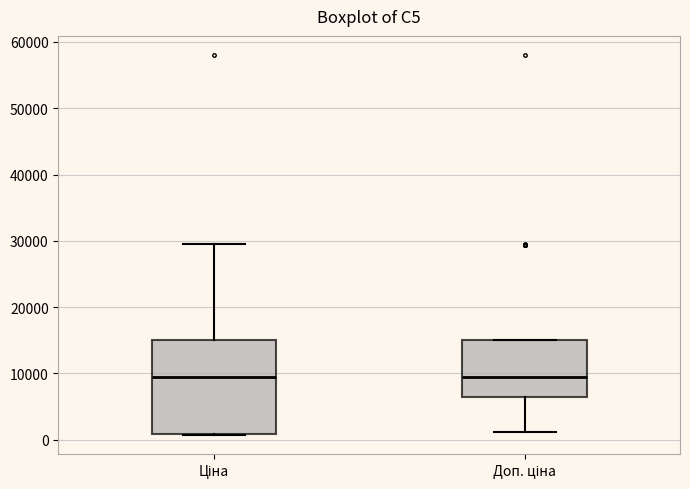

Reading left to right, read every box against the y-axis: the position of its median line, the range the box covers, and the ends of its whiskers. The values are not printed on the chart, so give them approximately, as read against the axis.

Ціна: median 9000, box 1000 to 15000, whiskers 1000 to 30000
Доп. ціна: median 9000, box 6000 to 15000, whiskers 1000 to 15000